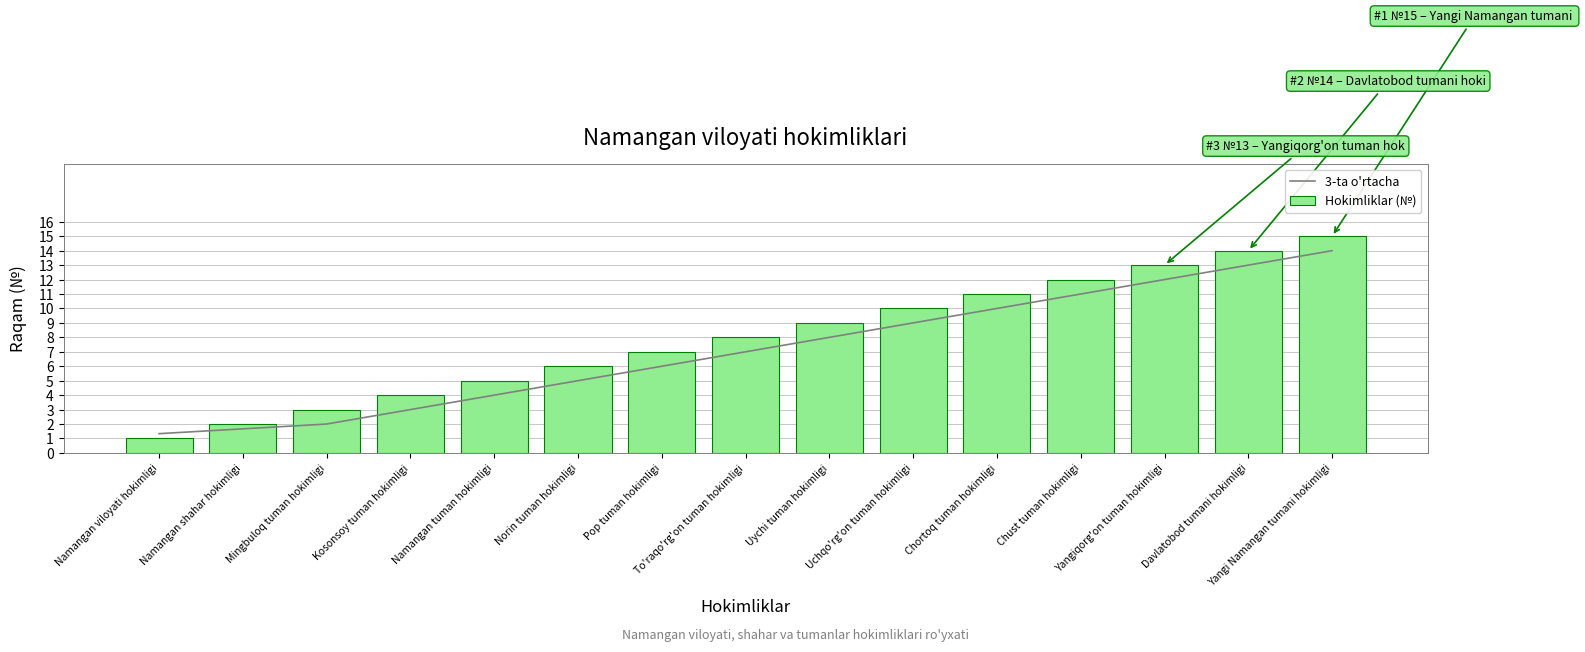

Where does the 3-ta o'rtacha series first go above 7?

Uychi tuman hokimligi